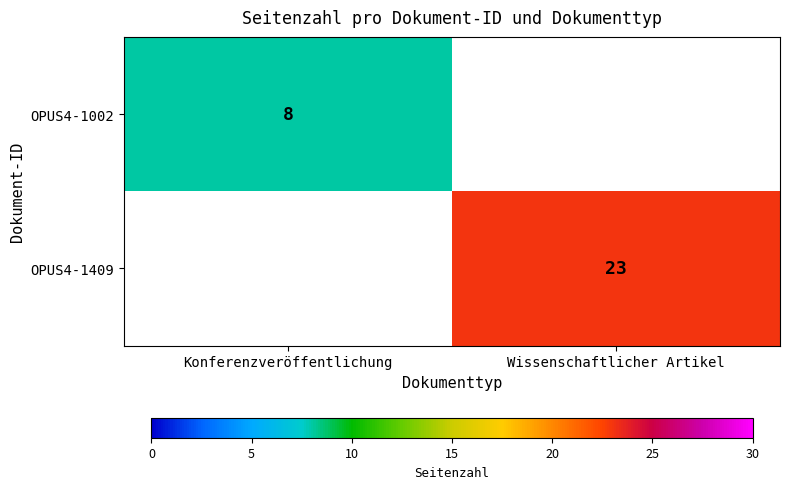

Is the value of OPUS4-1409 at Wissenschaftlicher Artikel greater than the value of OPUS4-1002 at Konferenzveröffentlichung?

Yes